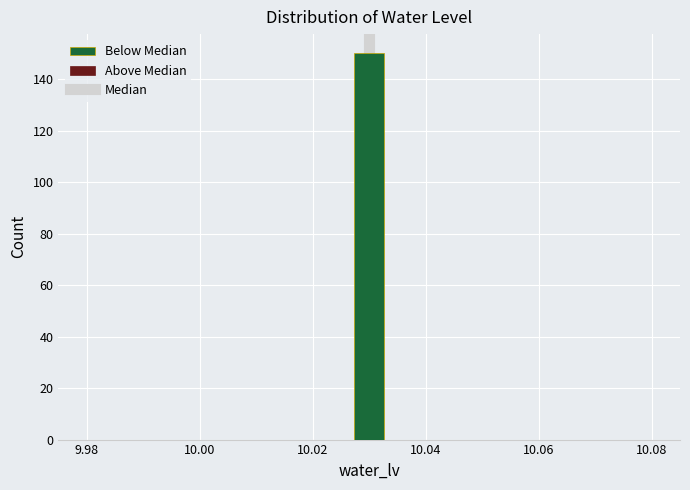

Around what value on the x-axis is the tallest bar? Give the approximate position of its centre, as read against the axis.

10.030